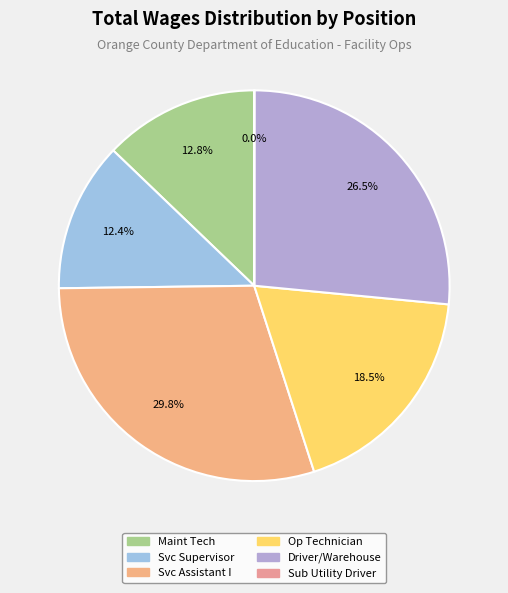

To the nearest percent, what is the difference between the largest and smallest slice percentages?

30%